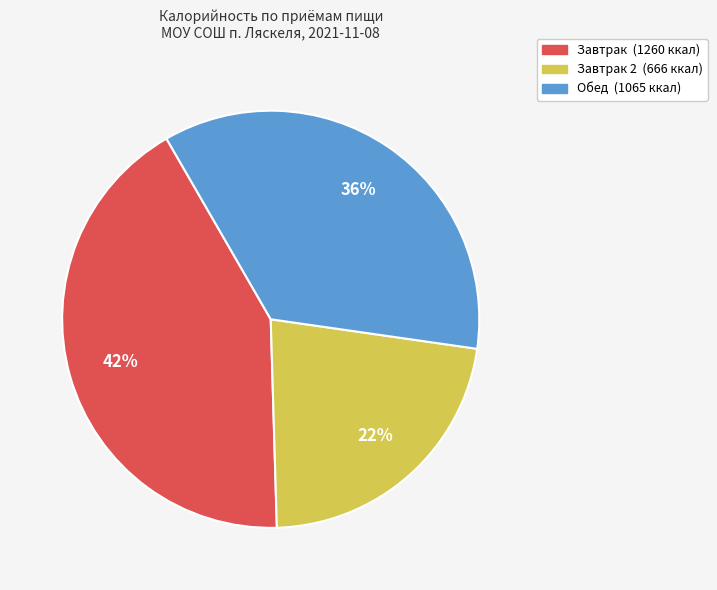

To the nearest percent, what is the difference between the largest and smallest slice percentages?

20%